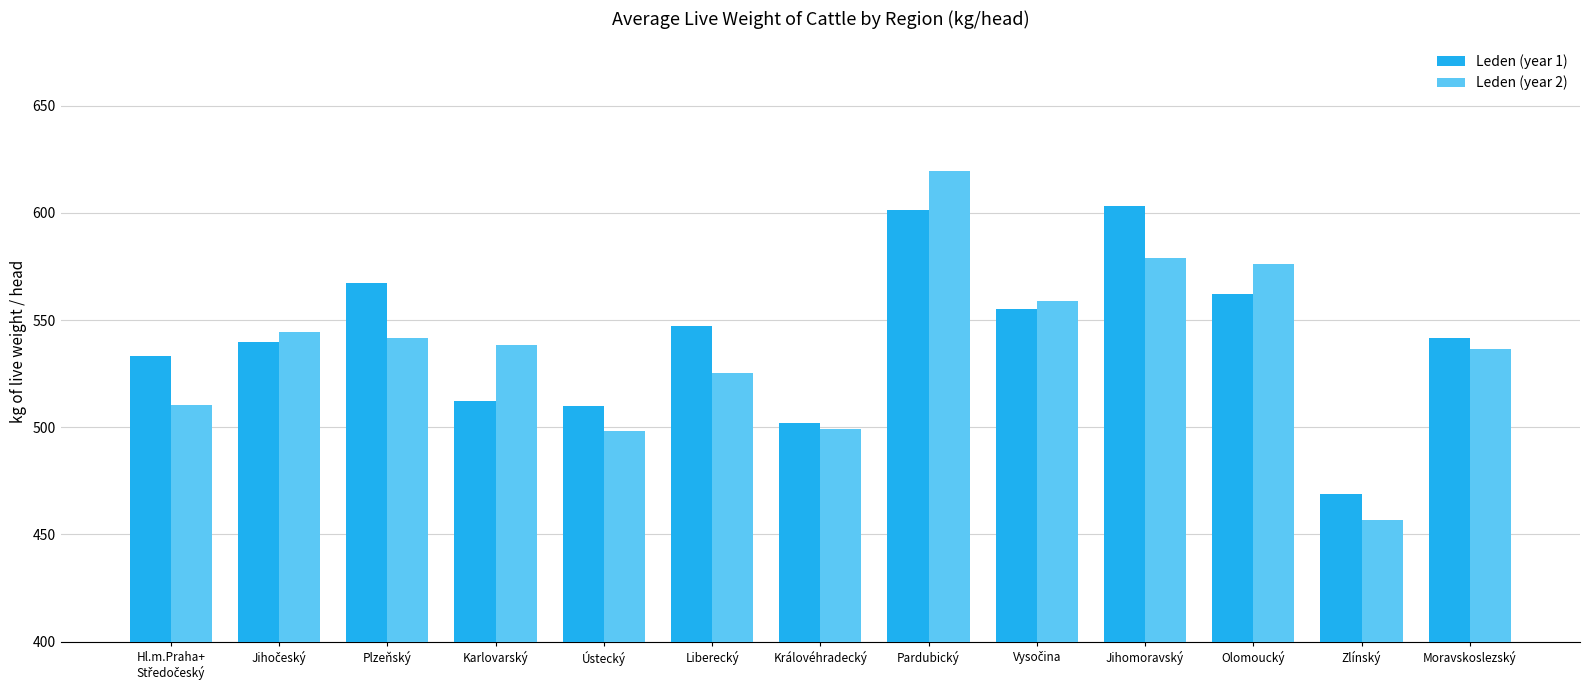

The Leden (year 1) series shows 877.7 at Královéhradecký. True or false?

False